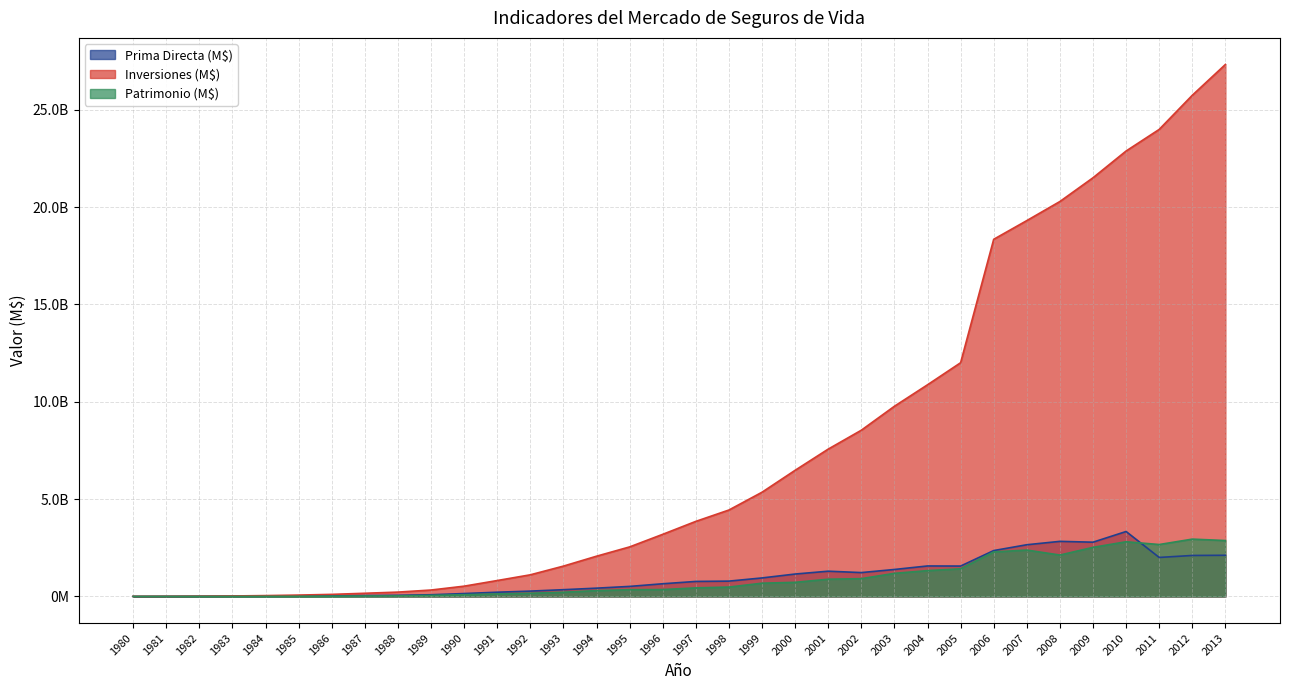

At which label does Inversiones (M$) first exceed 3857656166?

1998